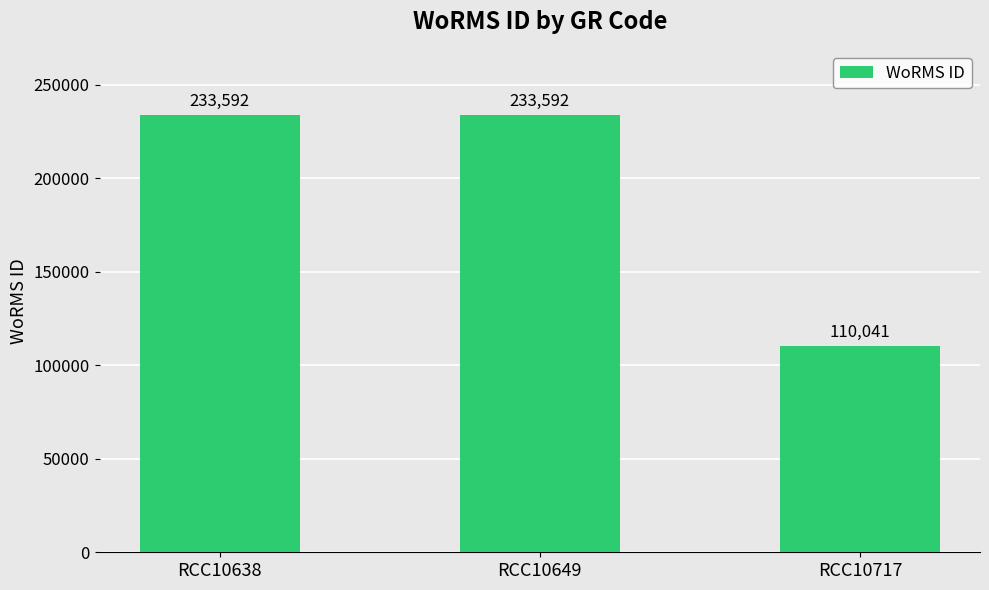

What is the change in value from RCC10649 to RCC10717?

-123551